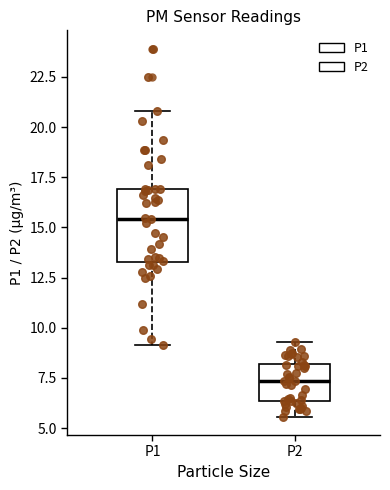

Where does the lower whisker of the box for P1 end on the y-axis? The values are not printed on the chart, so give them approximately, as read against the axis.

9.0